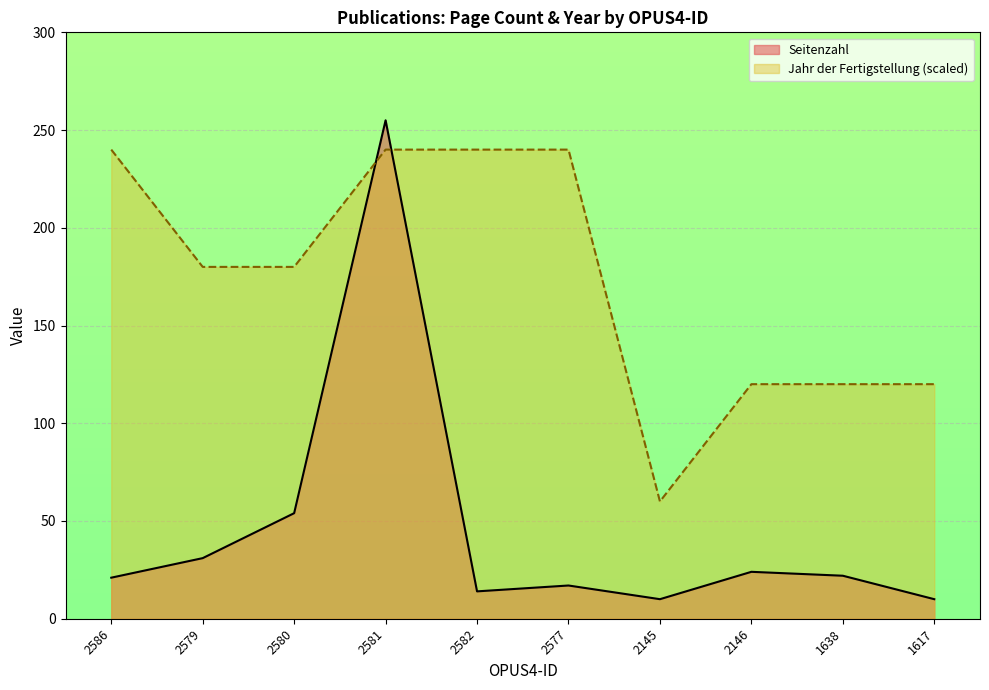

Is it true that Jahr der Fertigstellung equals 323 at 2577?

False